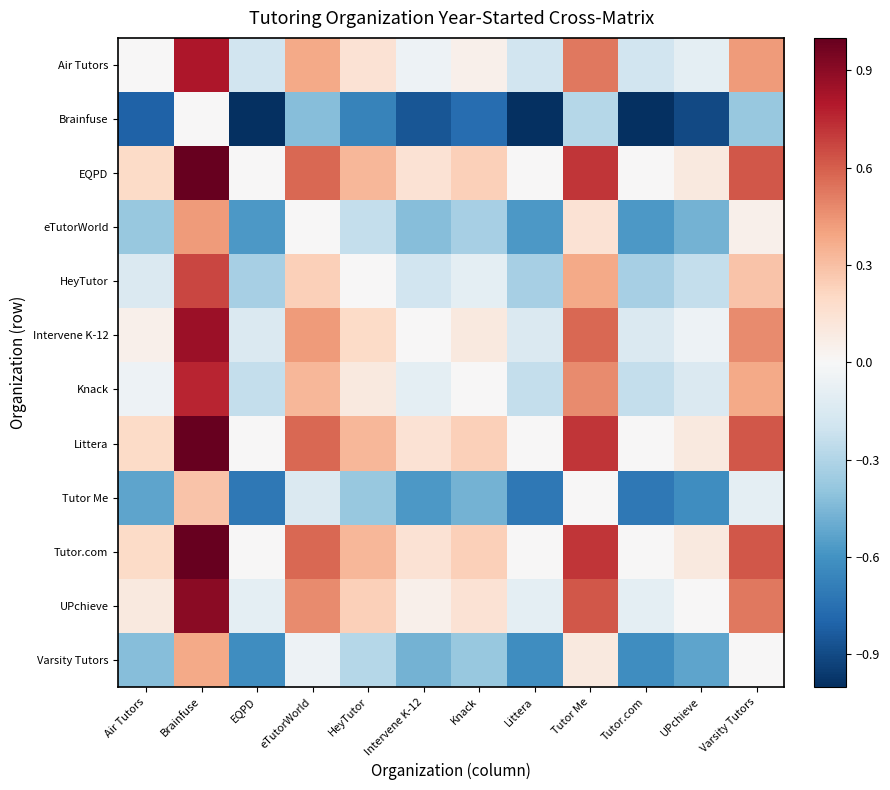

Reading left to right, what are all the values shown in this chart?

Air Tutors: Air Tutors=0.0	Brainfuse=0.8	EQPD=-0.2	eTutorWorld=0.4	HeyTutor=0.1	Intervene K-12=-0.0	Knack=0.0	Littera=-0.2	Tutor Me=0.5	Tutor.com=-0.2	UPchieve=-0.1	Varsity Tutors=0.4
Brainfuse: Air Tutors=-0.8	Brainfuse=0.0	EQPD=-1.0	eTutorWorld=-0.4	HeyTutor=-0.7	Intervene K-12=-0.9	Knack=-0.8	Littera=-1.0	Tutor Me=-0.3	Tutor.com=-1.0	UPchieve=-0.9	Varsity Tutors=-0.4
EQPD: Air Tutors=0.2	Brainfuse=1.0	EQPD=0.0	eTutorWorld=0.6	HeyTutor=0.3	Intervene K-12=0.1	Knack=0.2	Littera=0.0	Tutor Me=0.7	Tutor.com=0.0	UPchieve=0.1	Varsity Tutors=0.6
eTutorWorld: Air Tutors=-0.4	Brainfuse=0.4	EQPD=-0.6	eTutorWorld=0.0	HeyTutor=-0.2	Intervene K-12=-0.4	Knack=-0.3	Littera=-0.6	Tutor Me=0.1	Tutor.com=-0.6	UPchieve=-0.5	Varsity Tutors=0.0
HeyTutor: Air Tutors=-0.1	Brainfuse=0.7	EQPD=-0.3	eTutorWorld=0.2	HeyTutor=0.0	Intervene K-12=-0.2	Knack=-0.1	Littera=-0.3	Tutor Me=0.4	Tutor.com=-0.3	UPchieve=-0.2	Varsity Tutors=0.3
Intervene K-12: Air Tutors=0.0	Brainfuse=0.9	EQPD=-0.1	eTutorWorld=0.4	HeyTutor=0.2	Intervene K-12=0.0	Knack=0.1	Littera=-0.1	Tutor Me=0.6	Tutor.com=-0.1	UPchieve=-0.0	Varsity Tutors=0.5
Knack: Air Tutors=-0.0	Brainfuse=0.8	EQPD=-0.2	eTutorWorld=0.3	HeyTutor=0.1	Intervene K-12=-0.1	Knack=0.0	Littera=-0.2	Tutor Me=0.5	Tutor.com=-0.2	UPchieve=-0.1	Varsity Tutors=0.4
Littera: Air Tutors=0.2	Brainfuse=1.0	EQPD=0.0	eTutorWorld=0.6	HeyTutor=0.3	Intervene K-12=0.1	Knack=0.2	Littera=0.0	Tutor Me=0.7	Tutor.com=0.0	UPchieve=0.1	Varsity Tutors=0.6
Tutor Me: Air Tutors=-0.5	Brainfuse=0.3	EQPD=-0.7	eTutorWorld=-0.1	HeyTutor=-0.4	Intervene K-12=-0.6	Knack=-0.5	Littera=-0.7	Tutor Me=0.0	Tutor.com=-0.7	UPchieve=-0.6	Varsity Tutors=-0.1
Tutor.com: Air Tutors=0.2	Brainfuse=1.0	EQPD=0.0	eTutorWorld=0.6	HeyTutor=0.3	Intervene K-12=0.1	Knack=0.2	Littera=0.0	Tutor Me=0.7	Tutor.com=0.0	UPchieve=0.1	Varsity Tutors=0.6
UPchieve: Air Tutors=0.1	Brainfuse=0.9	EQPD=-0.1	eTutorWorld=0.5	HeyTutor=0.2	Intervene K-12=0.0	Knack=0.1	Littera=-0.1	Tutor Me=0.6	Tutor.com=-0.1	UPchieve=0.0	Varsity Tutors=0.5
Varsity Tutors: Air Tutors=-0.4	Brainfuse=0.4	EQPD=-0.6	eTutorWorld=-0.0	HeyTutor=-0.3	Intervene K-12=-0.5	Knack=-0.4	Littera=-0.6	Tutor Me=0.1	Tutor.com=-0.6	UPchieve=-0.5	Varsity Tutors=0.0